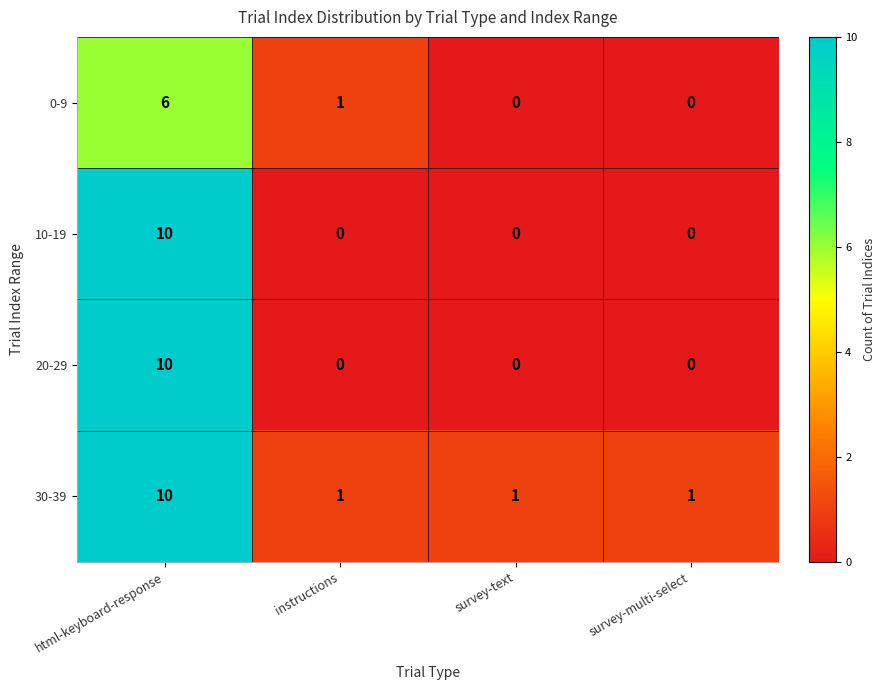

Reading right to left, list all the values displayed in this chart.

0-9: 0	0	1	6
10-19: 0	0	0	10
20-29: 0	0	0	10
30-39: 1	1	1	10